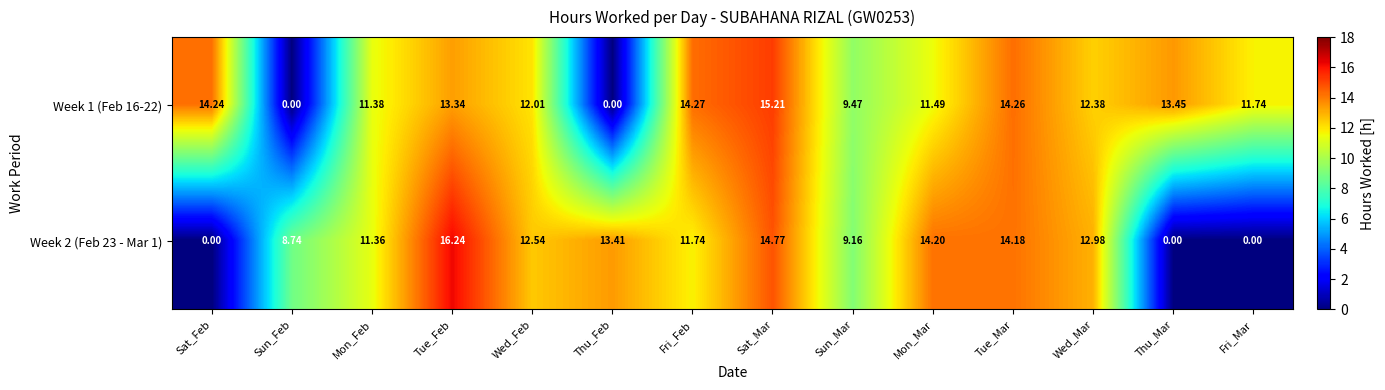

At which category is the sum across all series the highest?

Sat_Mar